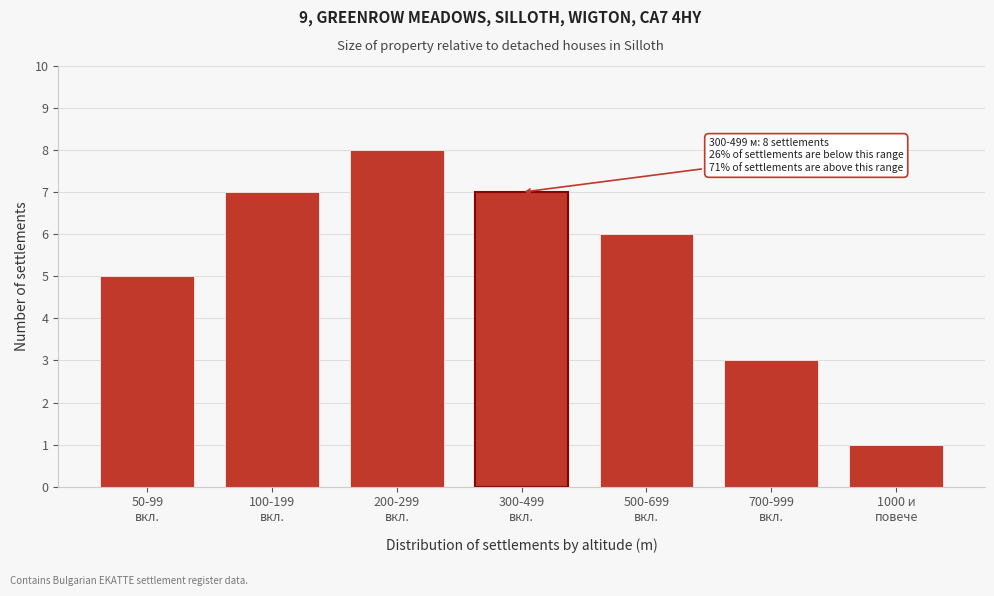

Reading left to right, extract all data points from this chart.

5	7	8	7	6	3	1